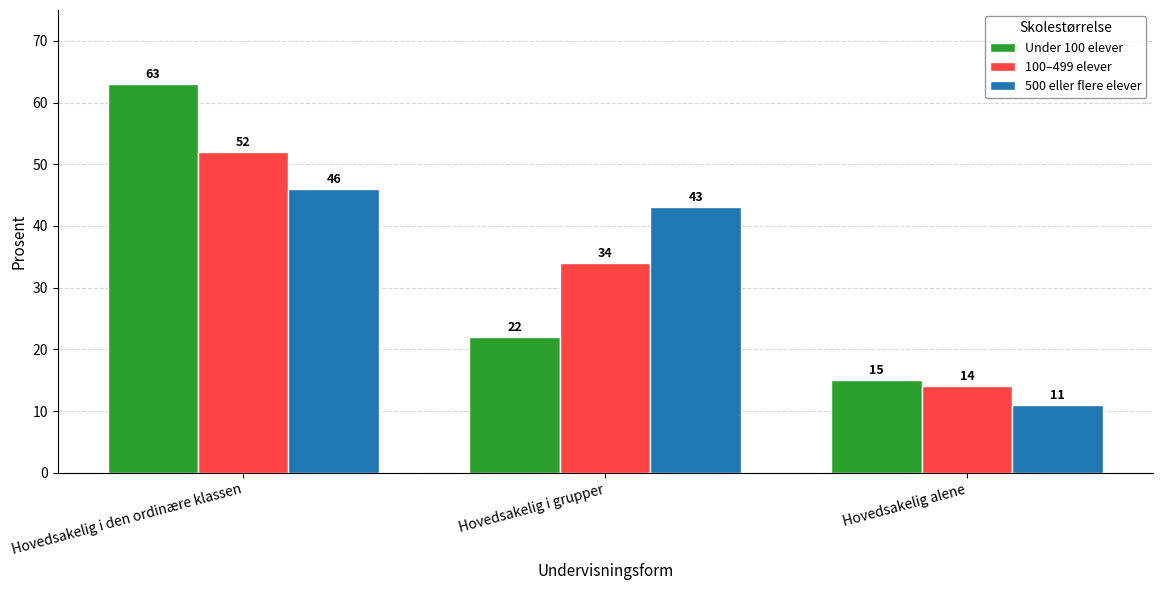

At how many categories does at least one series exceed 32?

2